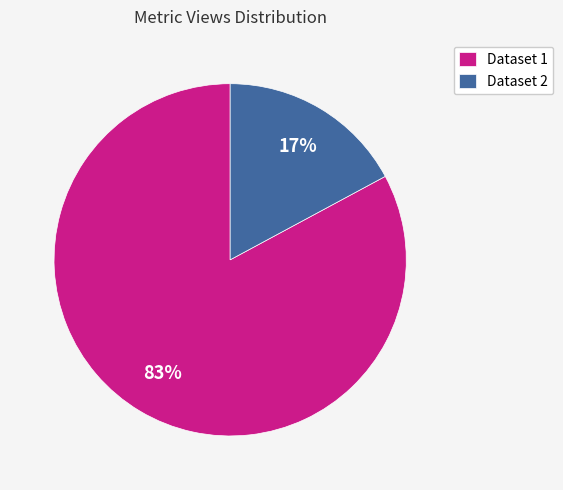

True or false: Dataset 2 accounts for 17% of the total.

True